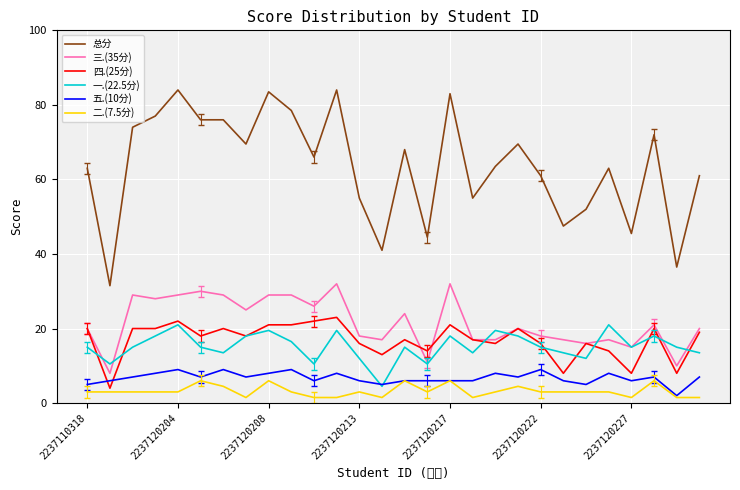

What is the sum of all 五.(10分) values?

189.0